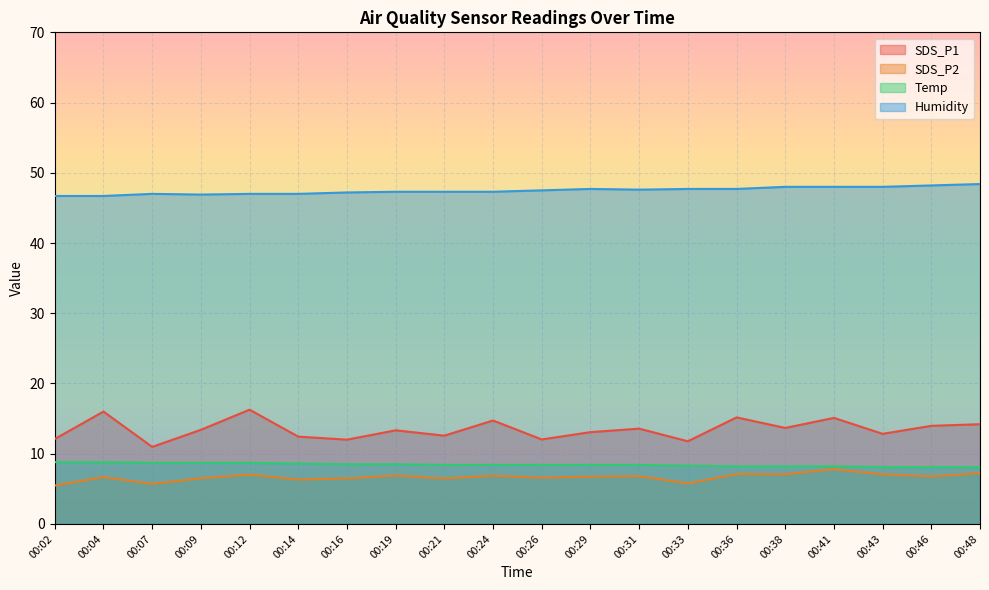

Reading right to left, transcribe all the data shown in this chart.

SDS_P1: 00:48=14.2	00:46=14.0	00:43=12.8	00:41=15.1	00:38=13.7	00:36=15.2	00:33=11.8	00:31=13.6	00:29=13.1	00:26=12.0	00:24=14.7	00:21=12.6	00:19=13.3	00:16=12.0	00:14=12.4	00:12=16.3	00:09=13.4	00:07=11.0	00:04=16.0	00:02=12.1
SDS_P2: 00:48=7.2	00:46=6.8	00:43=7.1	00:41=7.8	00:38=7.1	00:36=7.1	00:33=5.8	00:31=6.8	00:29=6.7	00:26=6.6	00:24=6.9	00:21=6.5	00:19=6.9	00:16=6.5	00:14=6.3	00:12=7.0	00:09=6.5	00:07=5.7	00:04=6.7	00:02=5.5
Temp: 00:48=8.1	00:46=8.1	00:43=8.1	00:41=8.2	00:38=8.2	00:36=8.2	00:33=8.3	00:31=8.4	00:29=8.4	00:26=8.4	00:24=8.4	00:21=8.4	00:19=8.5	00:16=8.5	00:14=8.6	00:12=8.7	00:09=8.7	00:07=8.7	00:04=8.8	00:02=8.8
Humidity: 00:48=48.4	00:46=48.2	00:43=48.0	00:41=48.0	00:38=48.0	00:36=47.7	00:33=47.7	00:31=47.6	00:29=47.7	00:26=47.5	00:24=47.3	00:21=47.3	00:19=47.3	00:16=47.2	00:14=47.0	00:12=47.0	00:09=46.9	00:07=47.0	00:04=46.7	00:02=46.7